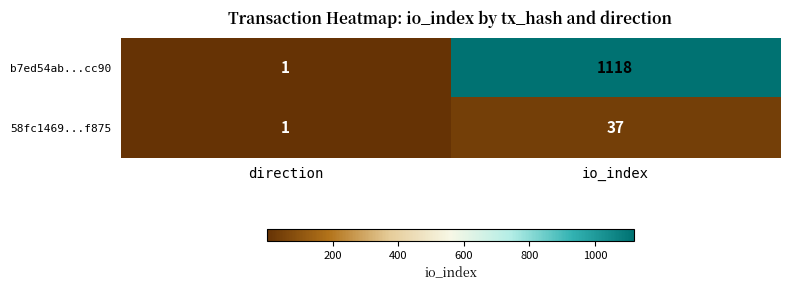

Which category has the lowest value across all series?

direction